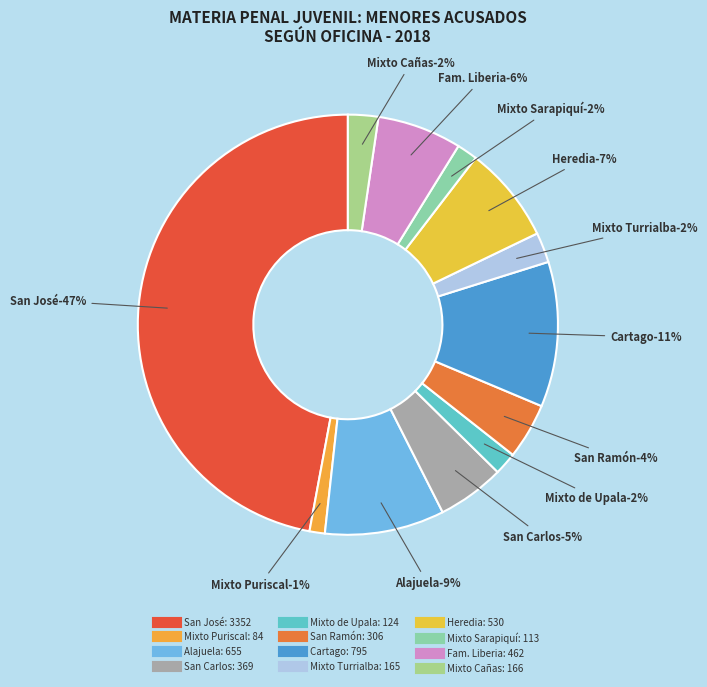

Does any single category account for the majority?

No